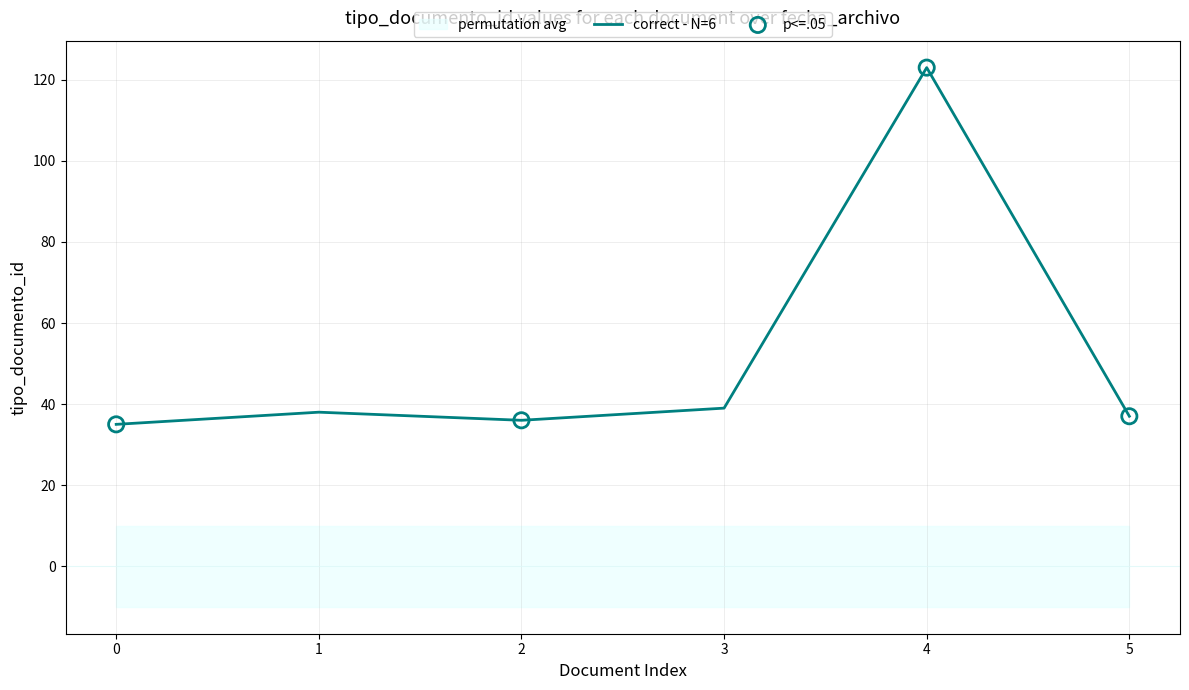

True or false: correct - N=6 has a value of 10 at 0.

False